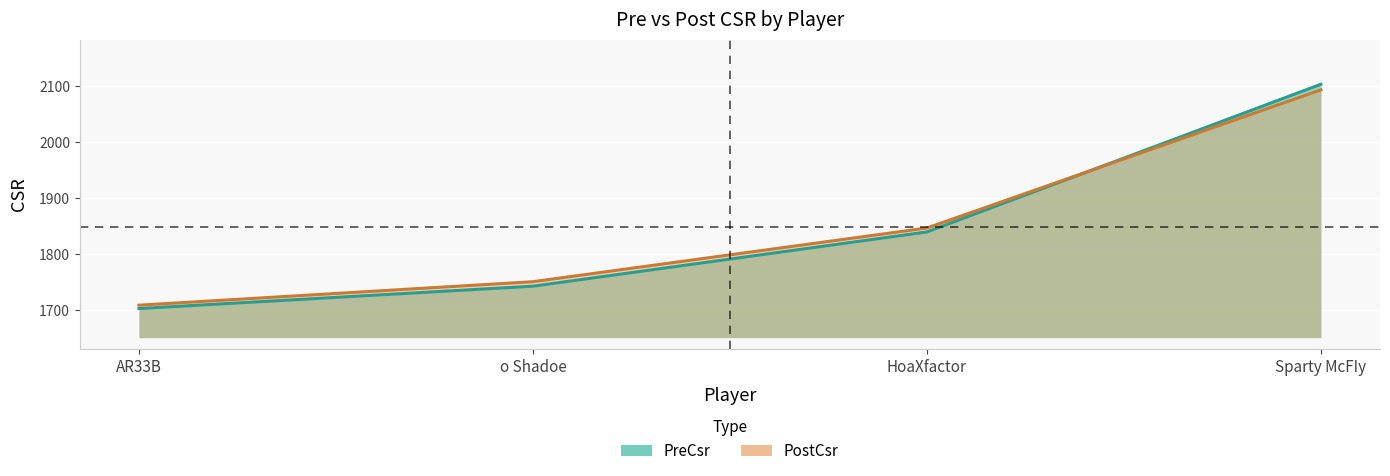

At which category is the sum across all series the highest?

Sparty McFIy